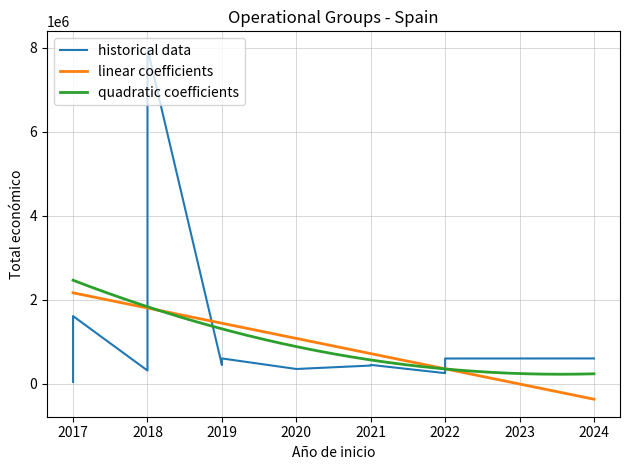

What is the value of the Total económico point at the 21st from the left?

7717171